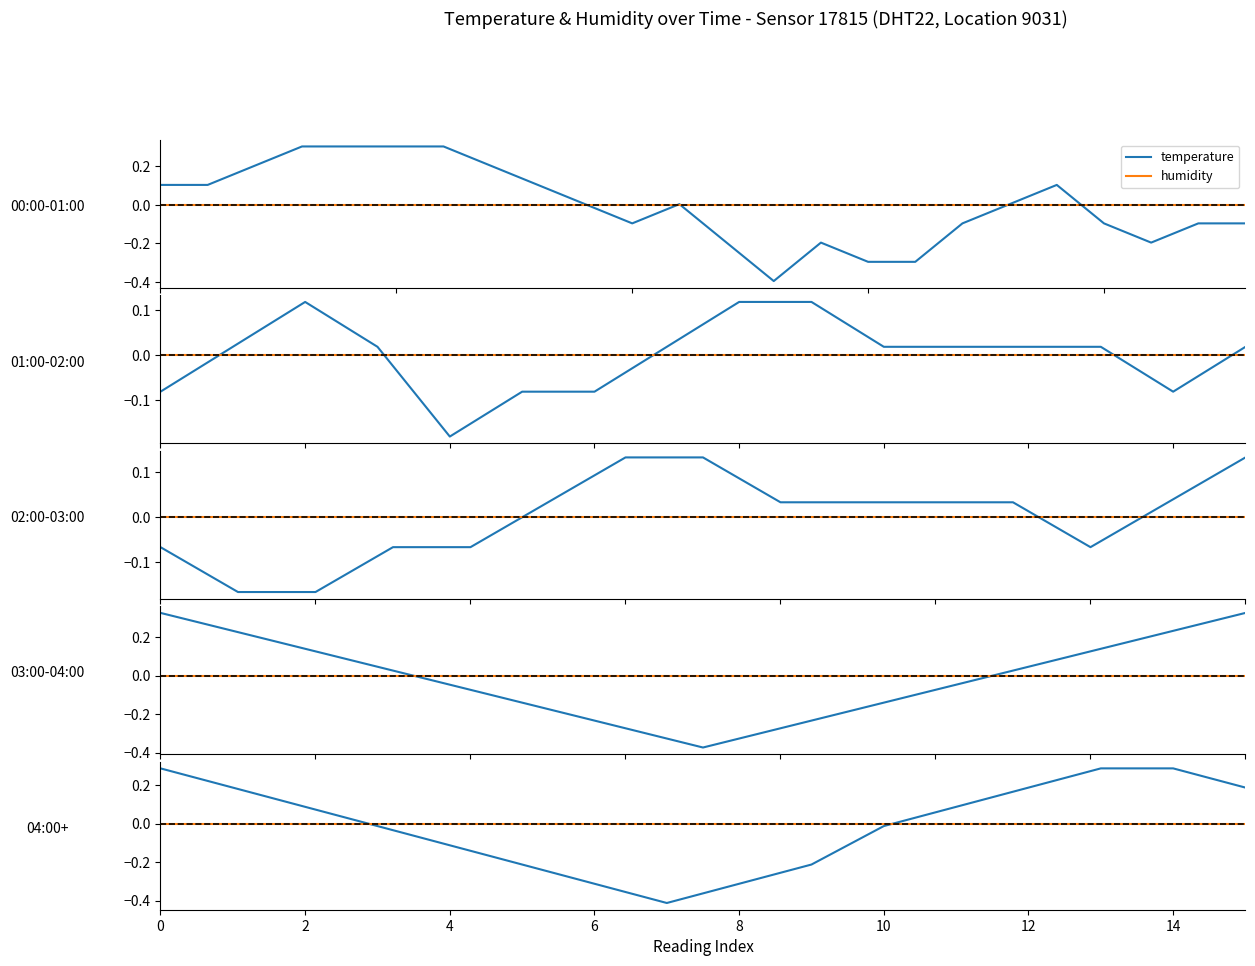

Between 16 and 9, which is larger?

9